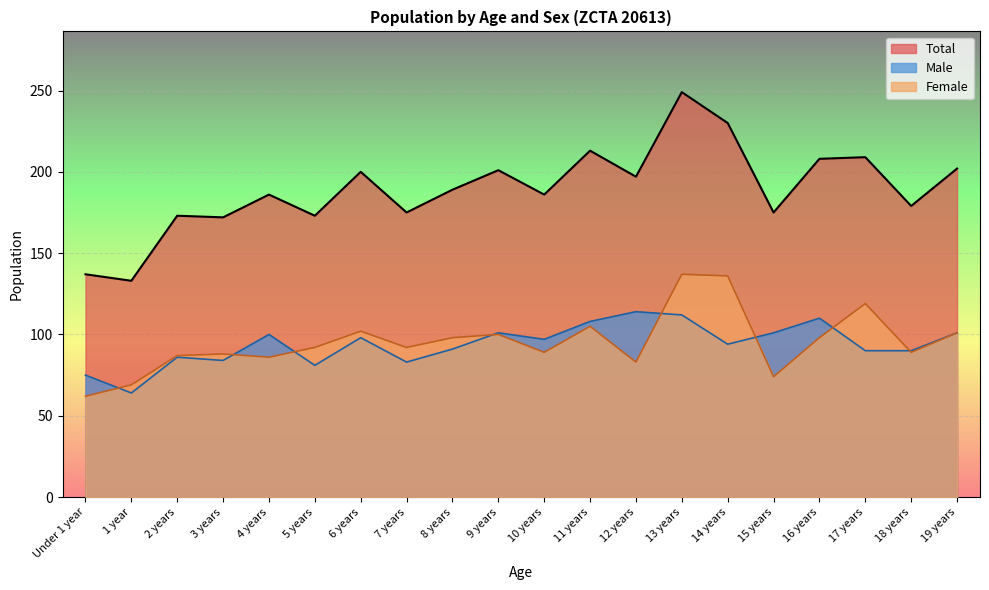

What is the difference between the maximum and minimum values in the Male series?

50